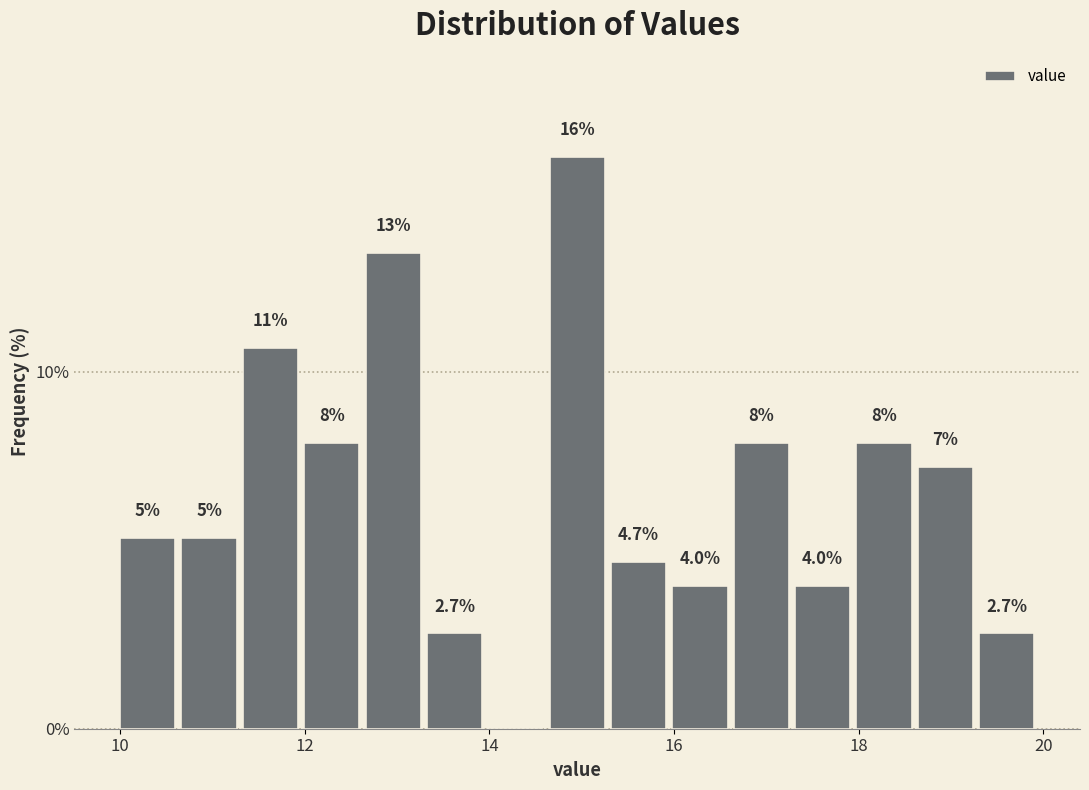

Around what value on the x-axis is the tallest bar? Give the approximate position of its centre, as read against the axis.

15.0